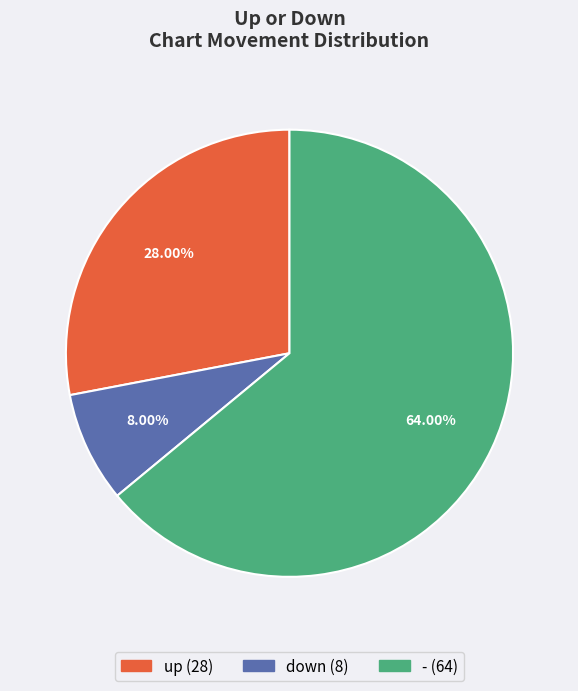

How much of the chart is everything except up?

72.0%